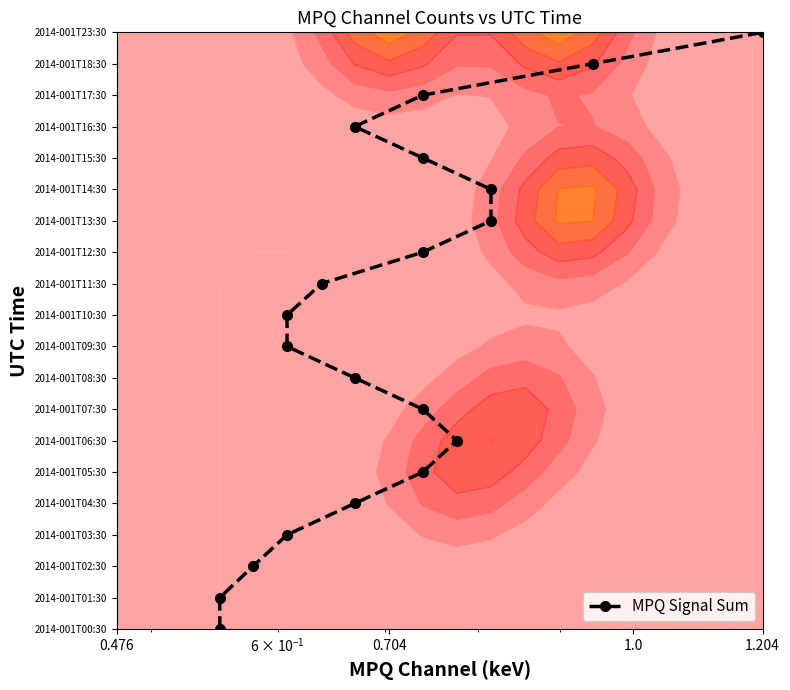

What is the maximum value shown in the chart?

19